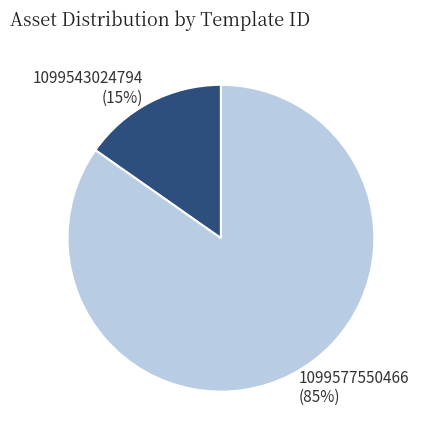

Which category has the smallest portion of the pie?

1099543024794